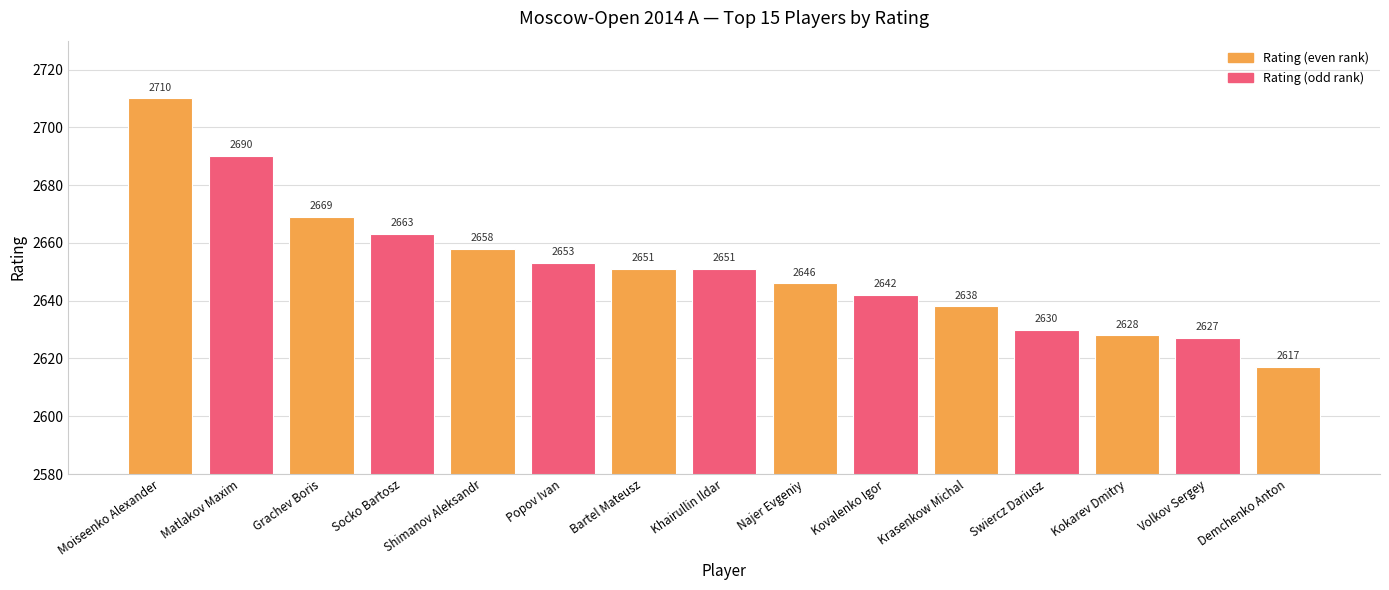

Count the number of categories in the chart.

15